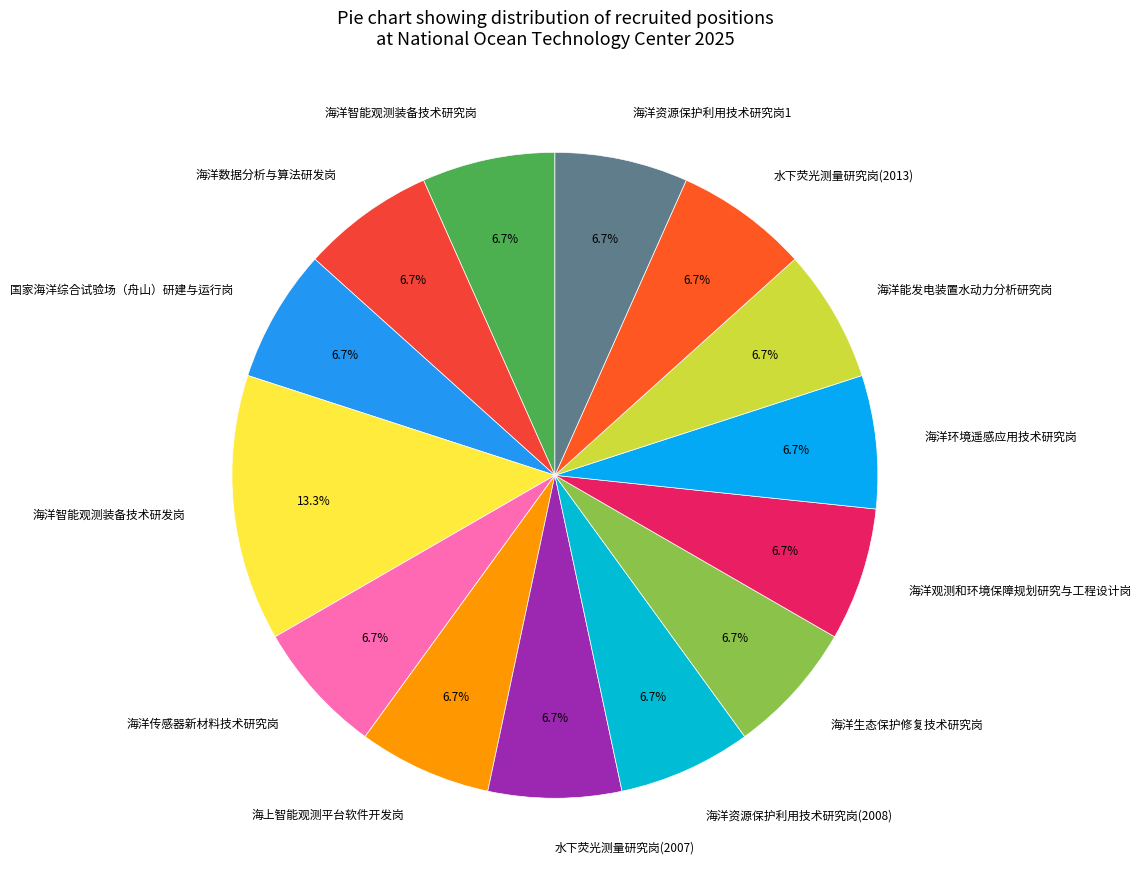

How many slices are in this pie chart?

14